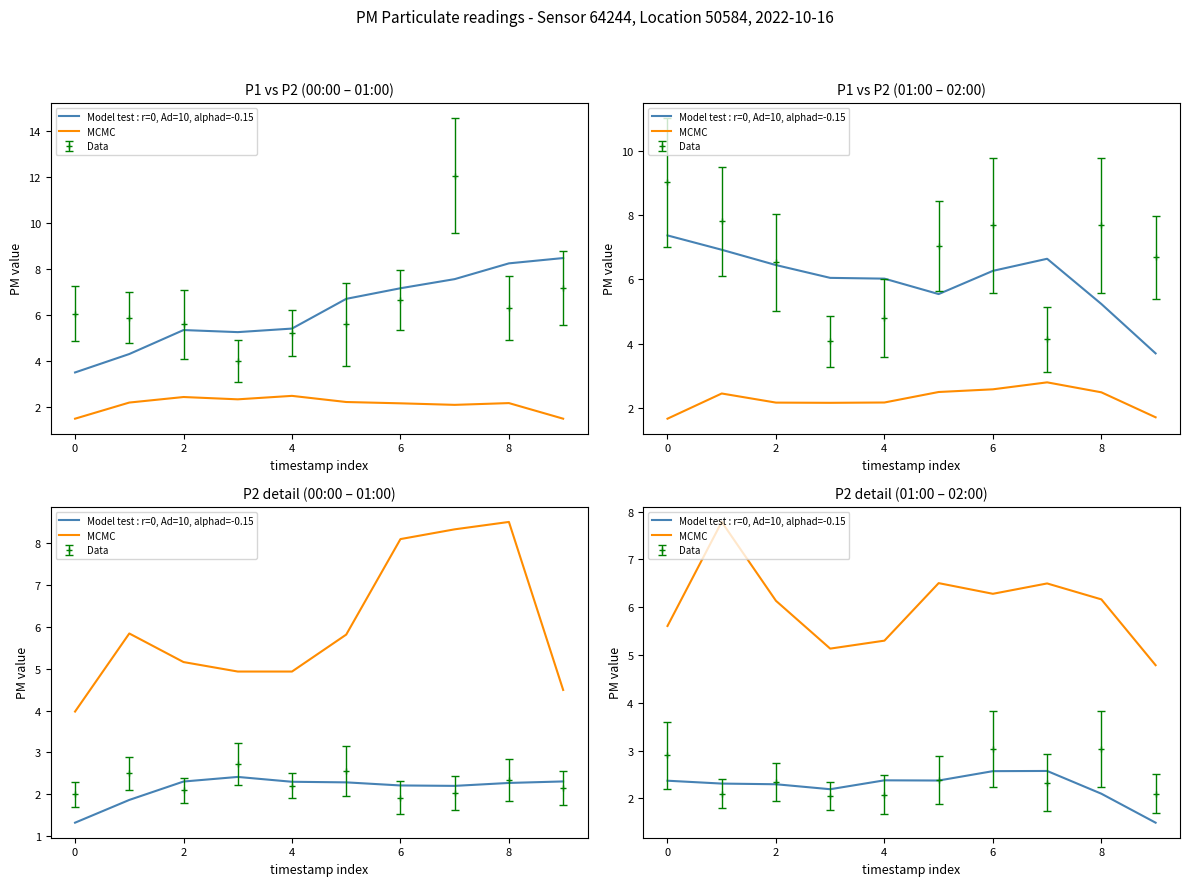

The MCMC series shows 6.1 at 2. True or false?

True